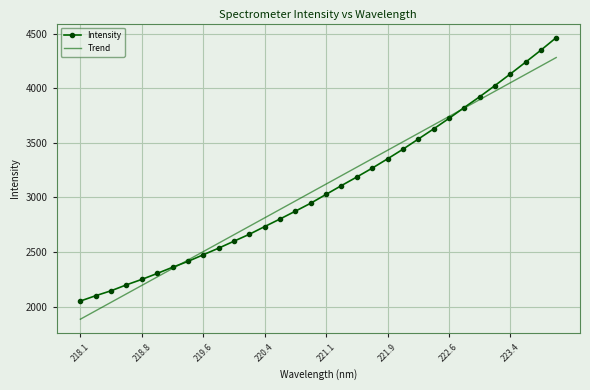

Which series has the largest range (max minus min)?

Intensity